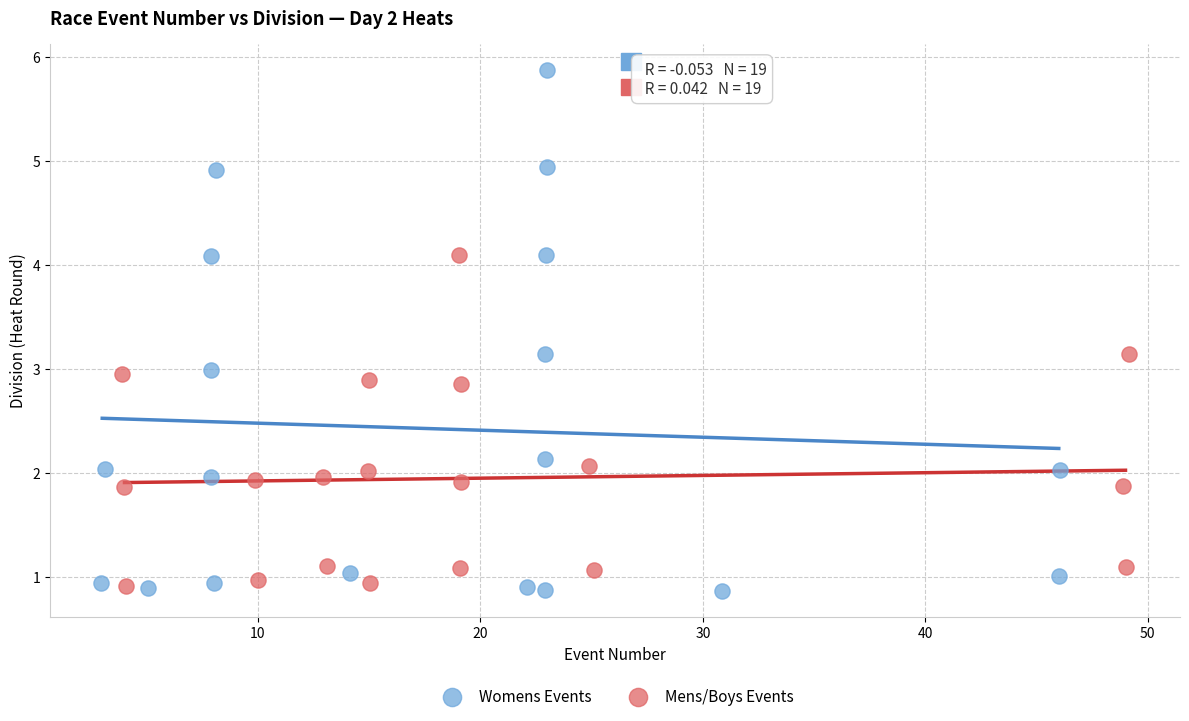

What are all the series names shown in the legend?

Womens Events, Mens/Boys Events